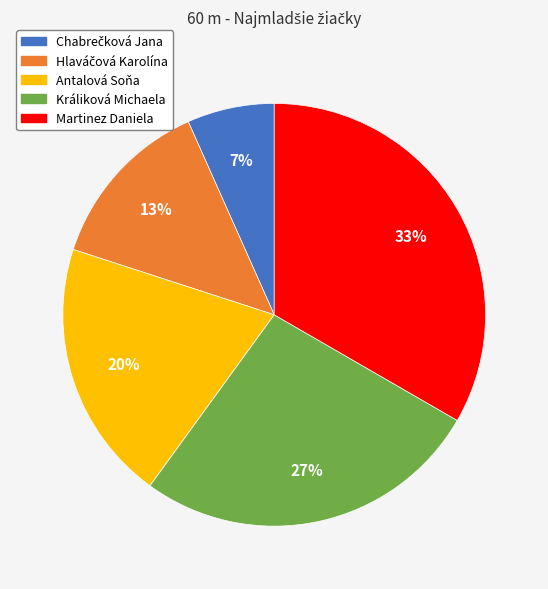

Is there any slice that represents more than half of the pie?

No